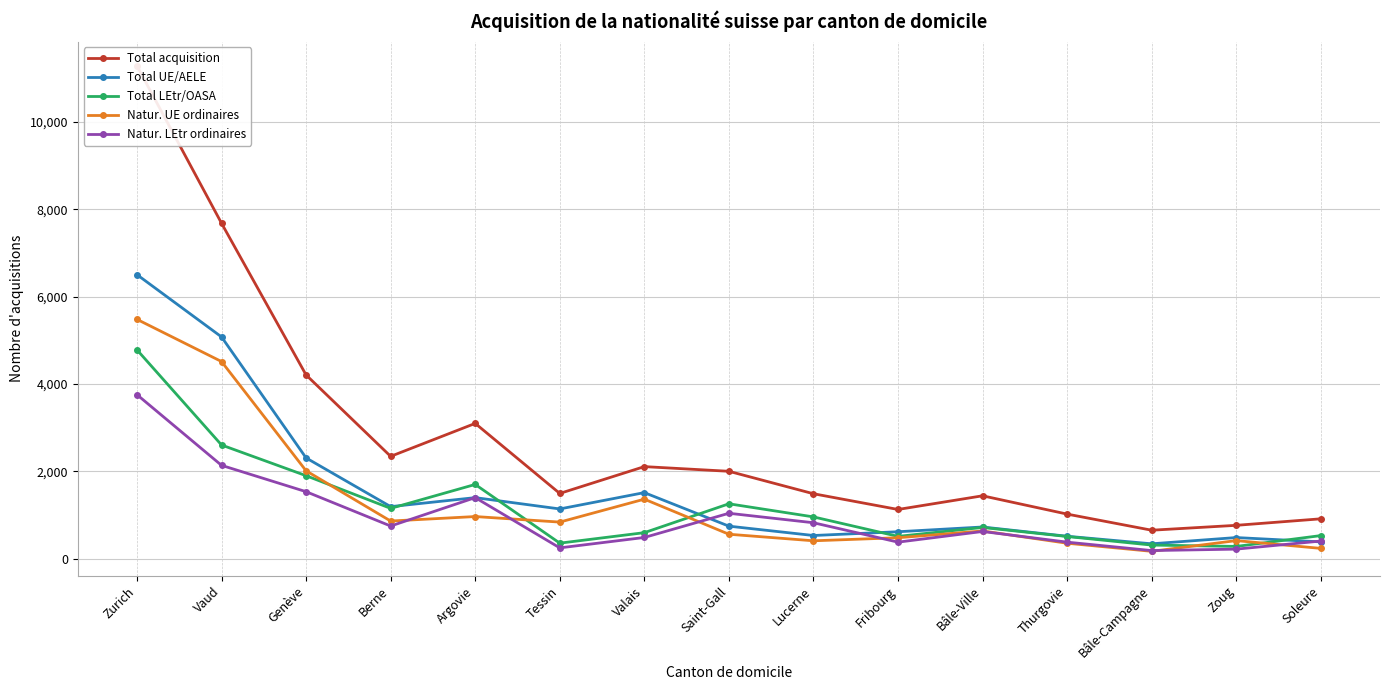

Reading right to left, what are all the values shown in this chart?

Total acquisition: Soleure=912	Zoug=763	Bâle-Campagne=651	Thurgovie=1020	Bâle-Ville=1439	Fribourg=1126	Lucerne=1486	Saint-Gall=2000	Valais=2107	Tessin=1493	Argovie=3096	Berne=2342	Genève=4205	Vaud=7678	Zurich=11281
Total UE/AELE: Soleure=384	Zoug=483	Bâle-Campagne=340	Thurgovie=513	Bâle-Ville=725	Fribourg=616	Lucerne=530	Saint-Gall=744	Valais=1512	Tessin=1138	Argovie=1397	Berne=1191	Genève=2306	Vaud=5076	Zurich=6501
Total LEtr/OASA: Soleure=528	Zoug=280	Bâle-Campagne=311	Thurgovie=507	Bâle-Ville=714	Fribourg=510	Lucerne=956	Saint-Gall=1256	Valais=595	Tessin=355	Argovie=1699	Berne=1151	Genève=1899	Vaud=2602	Zurich=4780
Natur. UE ordinaires: Soleure=235	Zoug=413	Bâle-Campagne=168	Thurgovie=353	Bâle-Ville=634	Fribourg=479	Lucerne=409	Saint-Gall=559	Valais=1362	Tessin=837	Argovie=964	Berne=861	Genève=2011	Vaud=4512	Zurich=5478
Natur. LEtr ordinaires: Soleure=403	Zoug=218	Bâle-Campagne=185	Thurgovie=378	Bâle-Ville=622	Fribourg=378	Lucerne=822	Saint-Gall=1039	Valais=485	Tessin=247	Argovie=1397	Berne=747	Genève=1533	Vaud=2136	Zurich=3754